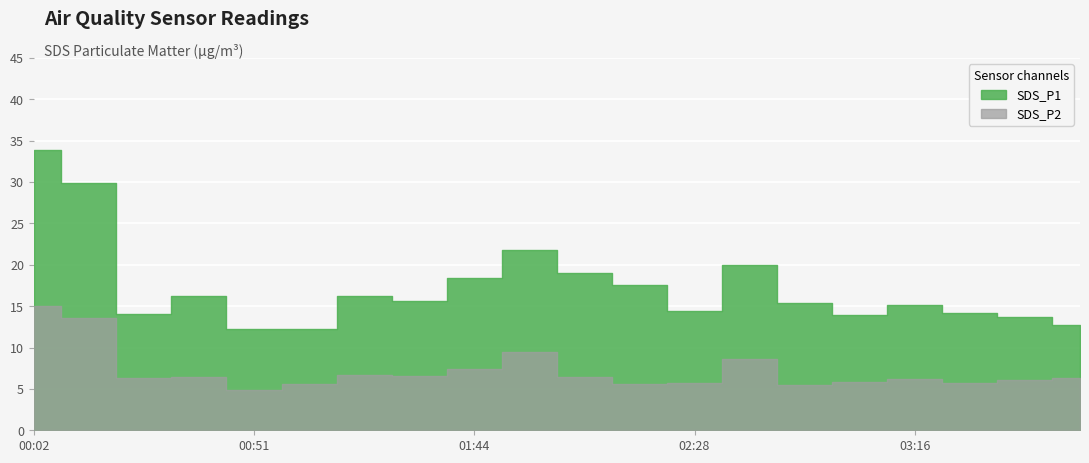

Reading left to right, what are all the values shown in this chart?

SDS_P1: 33.8	29.9	14.0	16.2	12.3	12.2	16.2	15.6	18.4	21.8	19.0	17.6	14.4	19.9	15.4	14.0	15.2	14.2	13.7	12.8
SDS_P2: 15.0	13.5	6.3	6.4	4.9	5.7	6.7	6.5	7.5	9.4	6.5	5.6	5.7	8.6	5.5	5.8	6.2	5.7	6.0	6.3